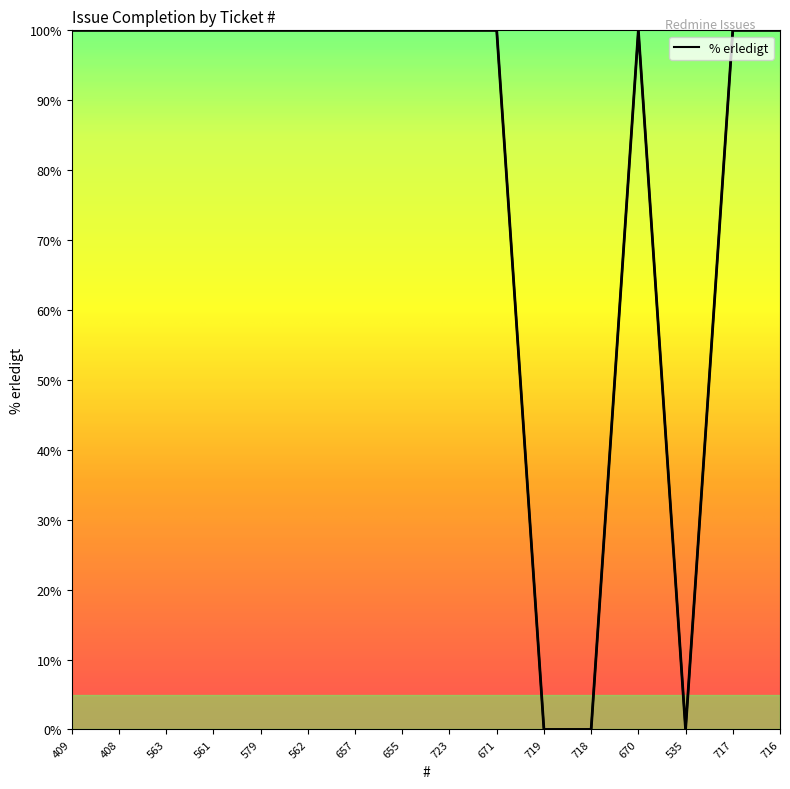

What is the maximum value shown in the chart?

100